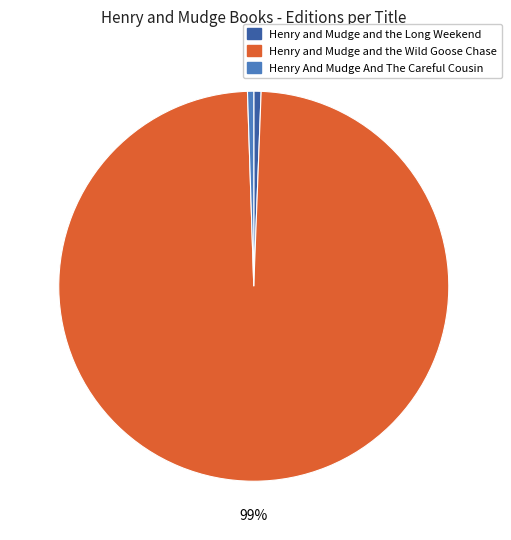

To the nearest percent, what portion does Henry and Mudge and the Long Weekend represent?

1%